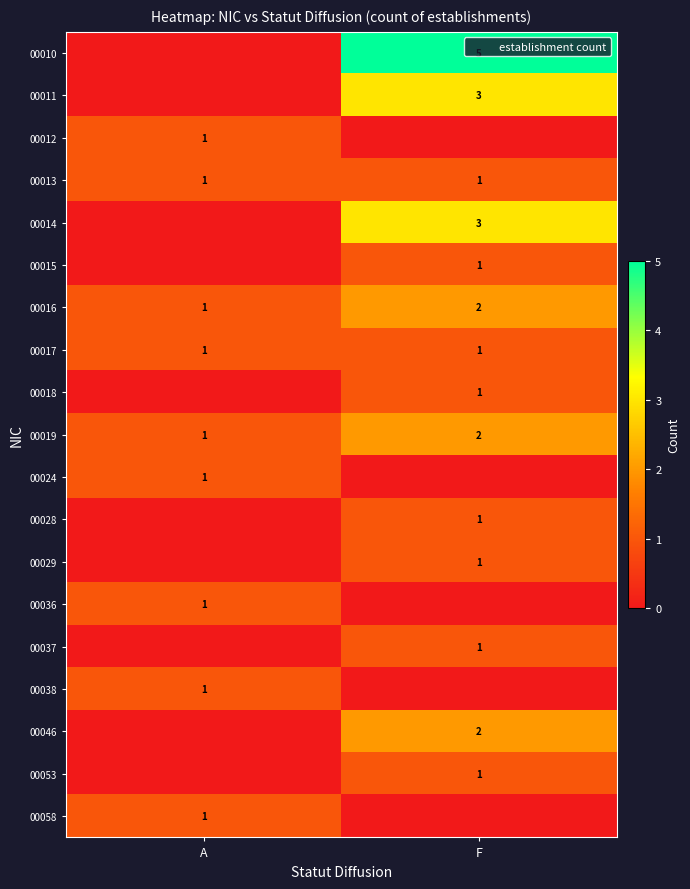

At which category is the sum across all series the highest?

F